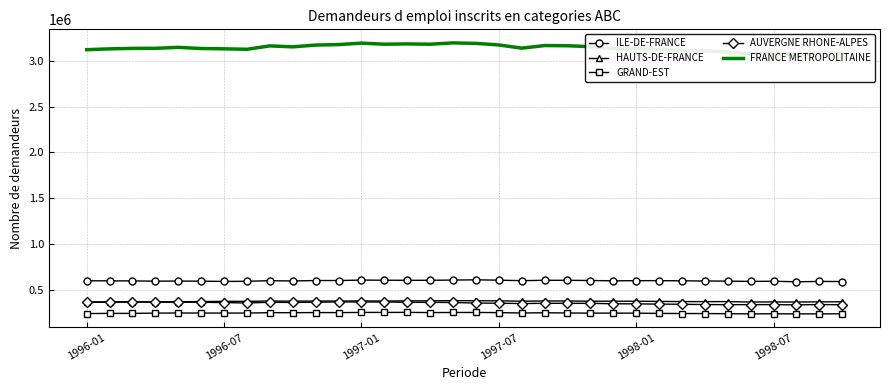

True or false: FRANCE METROPOLITAINE and AUVERGNE RHONE-ALPES intersect in this chart.

False